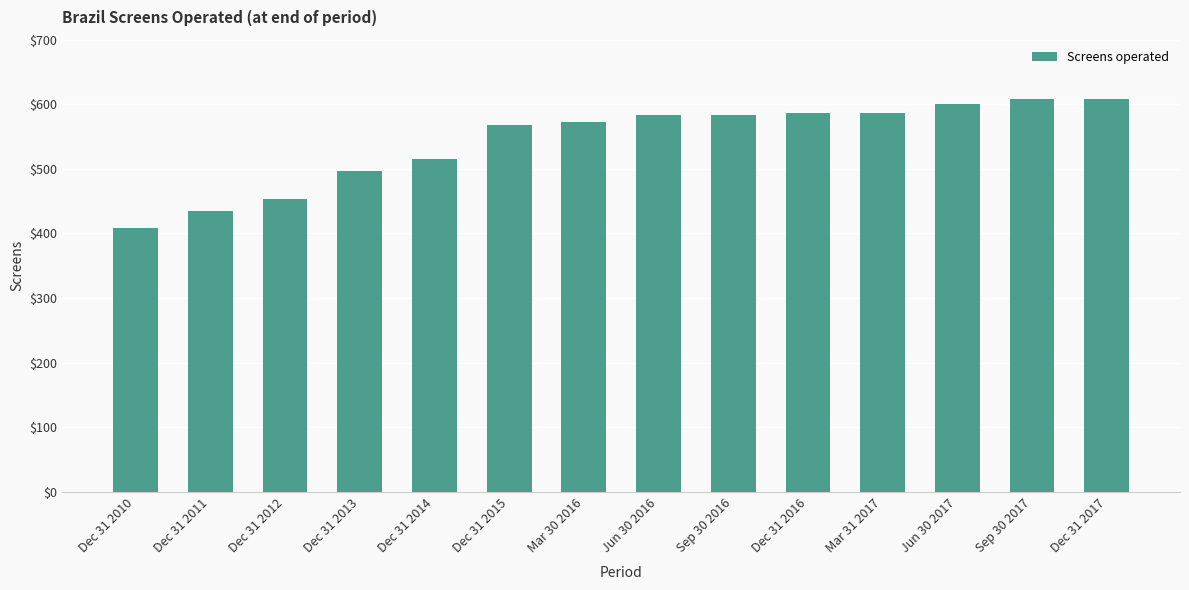

What is the maximum value shown in the chart?

608